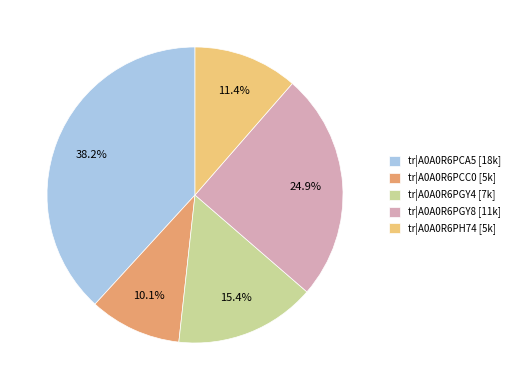

What is the largest slice in the pie chart?

tr|A0A0R6PCA5